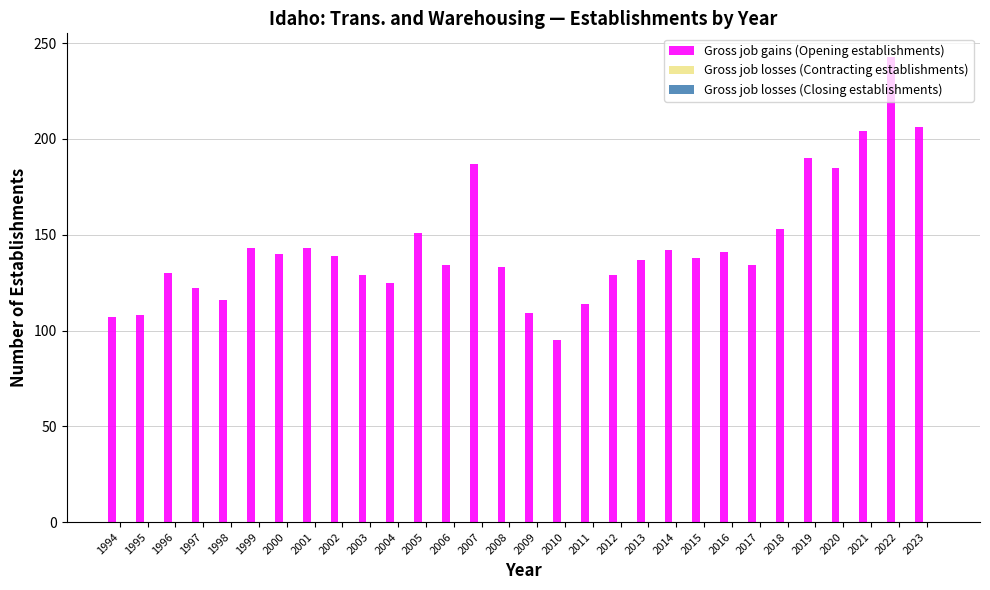

How many bars are there in total?

30